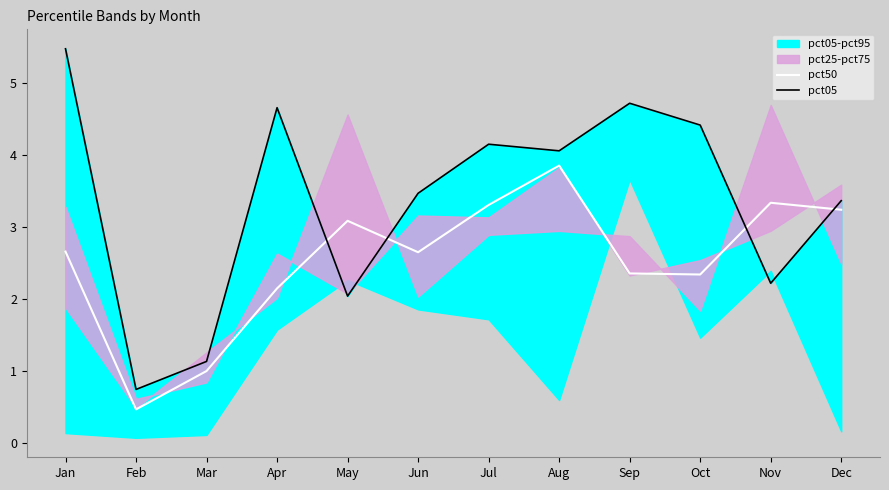

True or false: pct50 has a value of 4.9 at Jul.

False